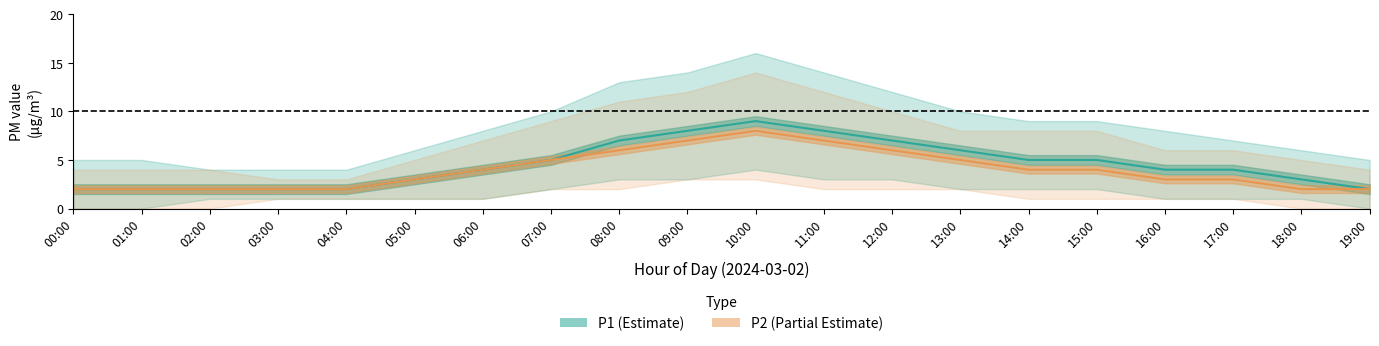

At which category is the sum across all series the highest?

10:00